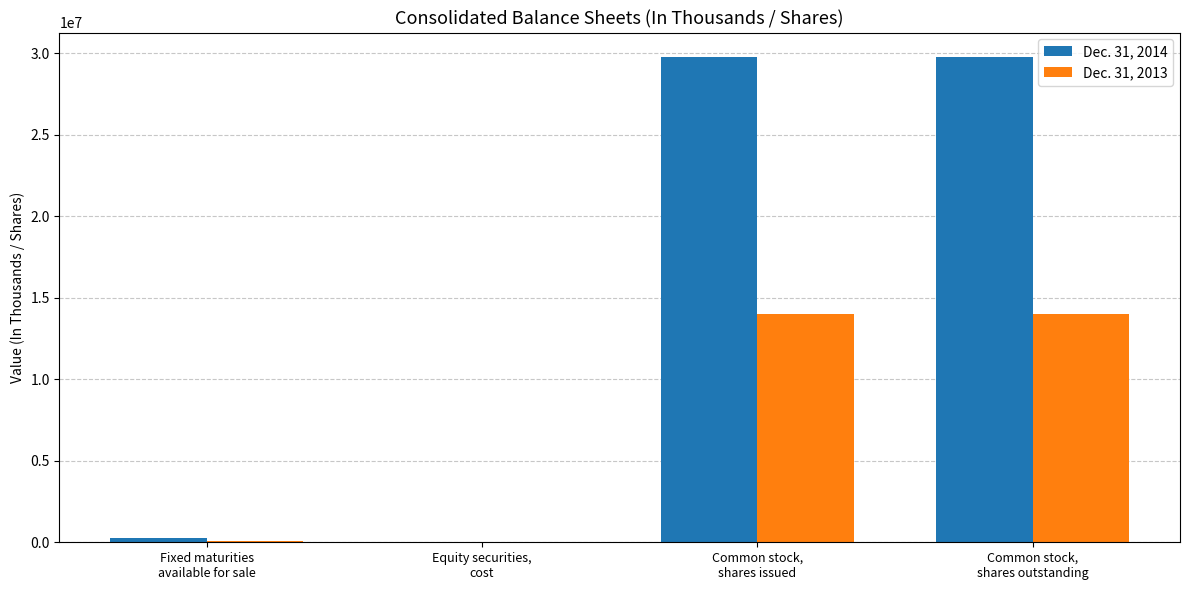

How many groups of bars are there?

4